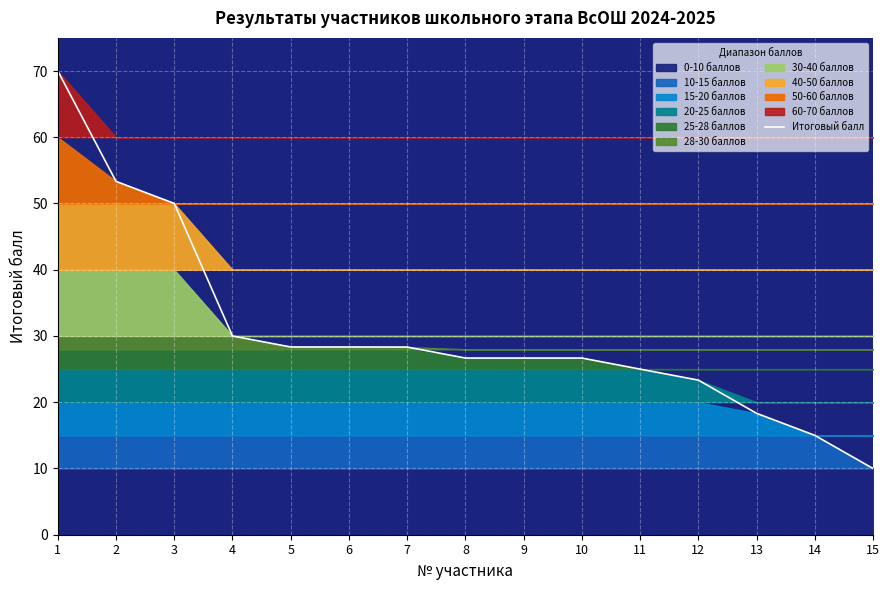

What is the value of the 4th point from the left?

30.0